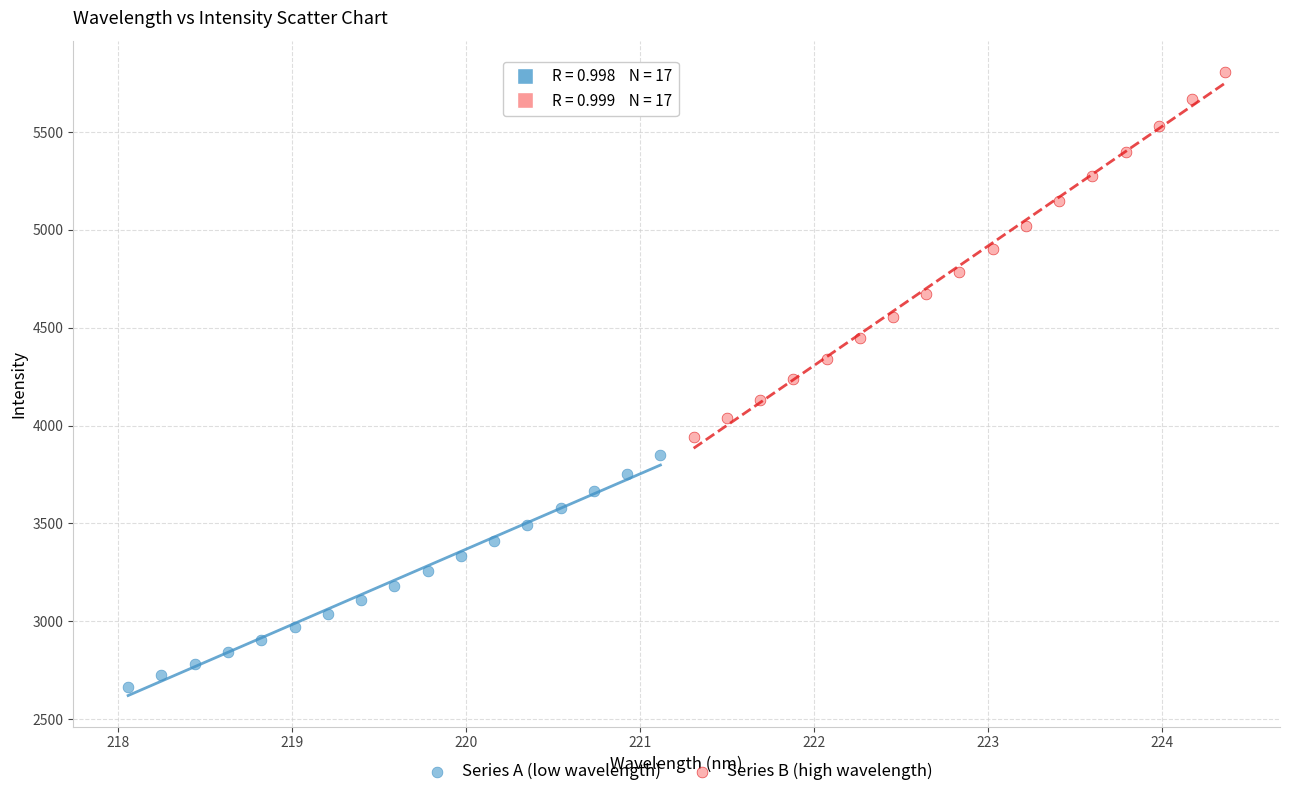

Which series contains the highest Y value?

Series B (high wavelength)